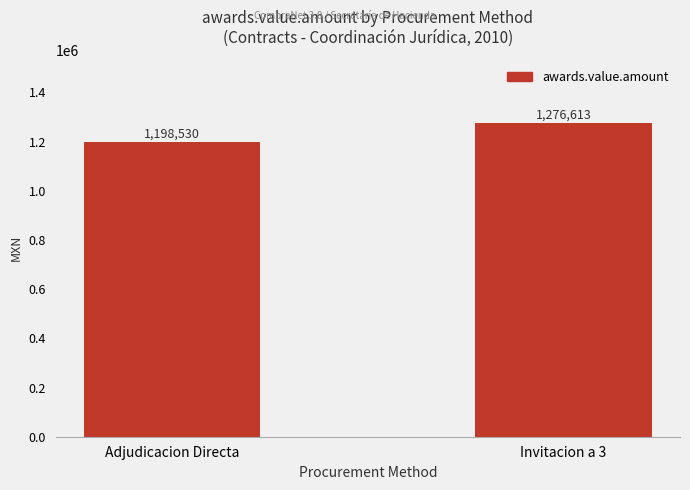

Rank the categories by value from highest to lowest.

Invitacion a 3, Adjudicacion Directa